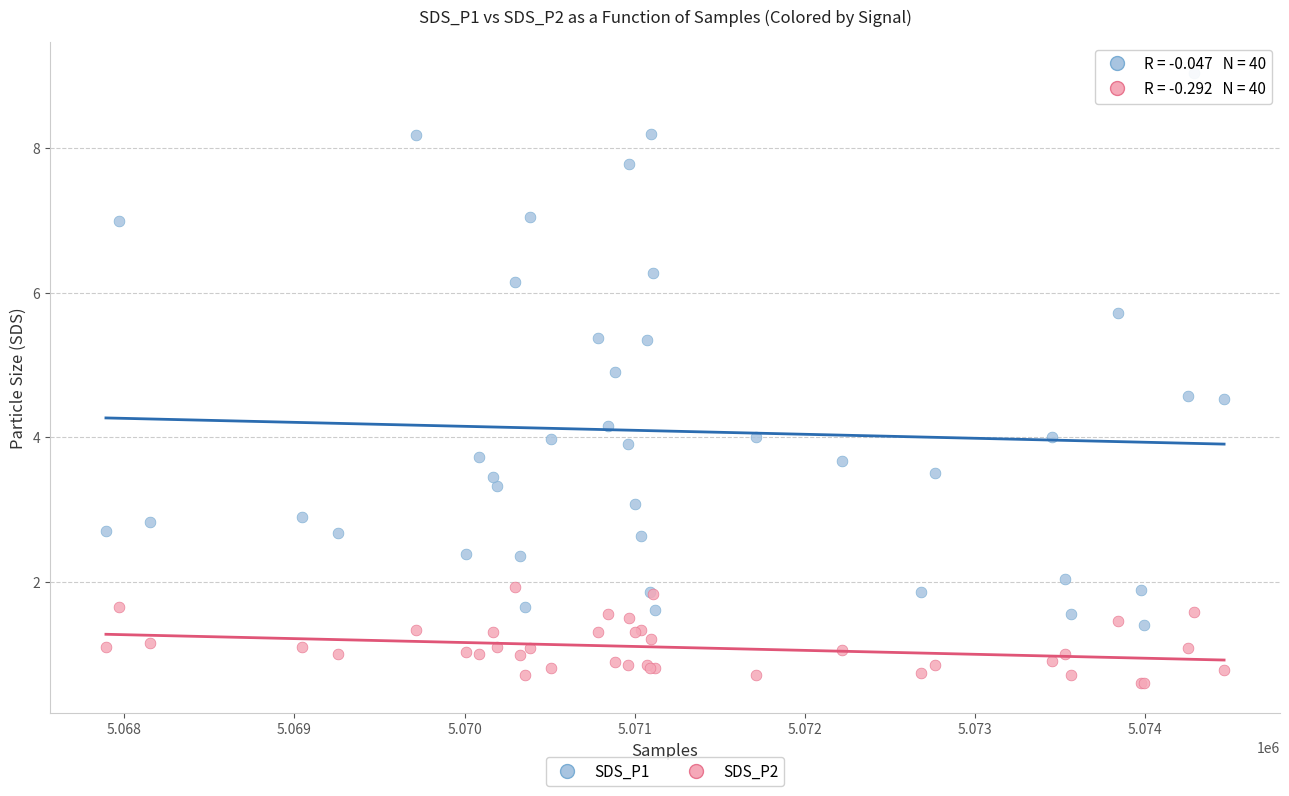

Which series contains the lowest Y value?

SDS_P2